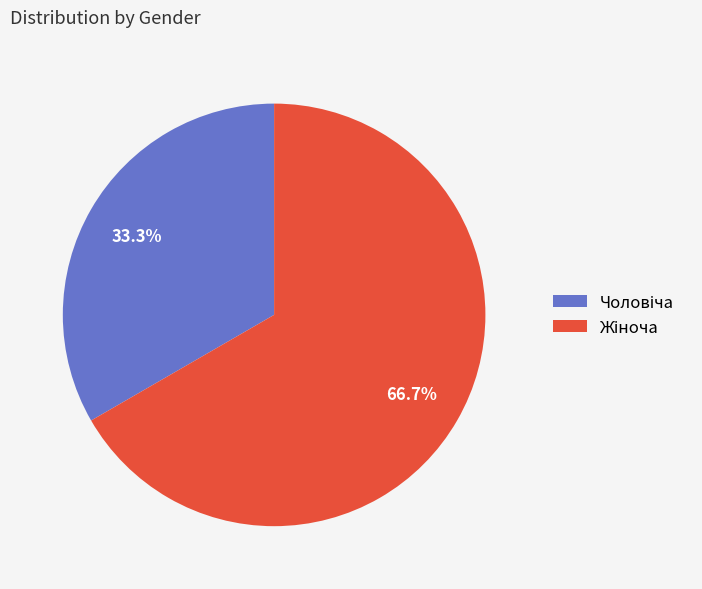

True or false: Чоловіча accounts for 33% of the total.

True